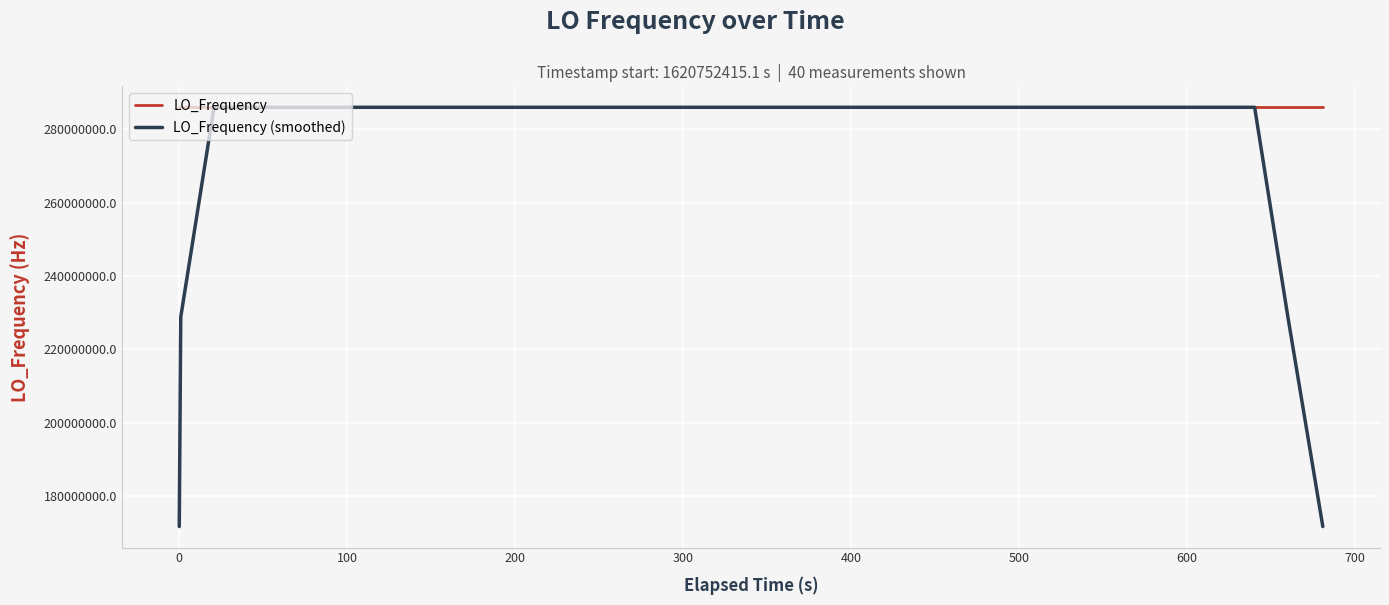

What is the sum of all LO_Frequency (smoothed) values?

11098623539.8